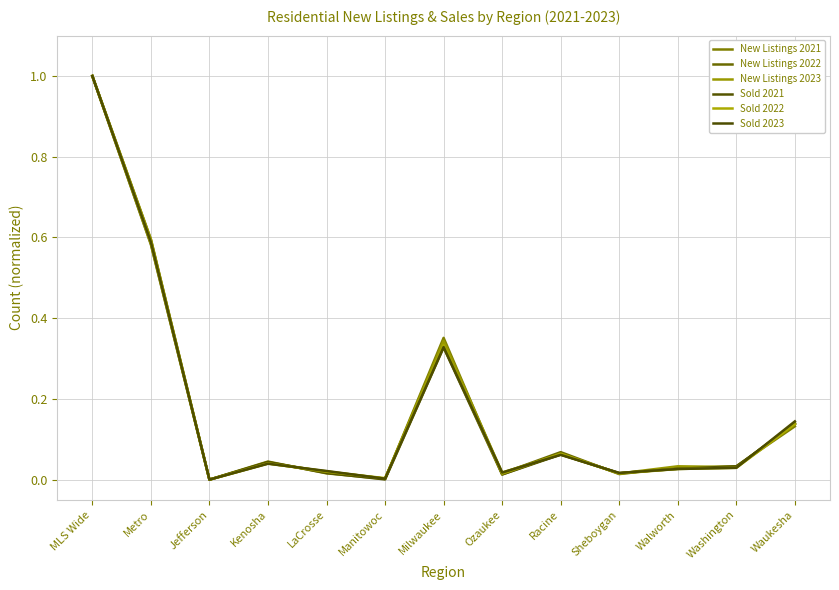

What position from the left is MLS Wide?

1